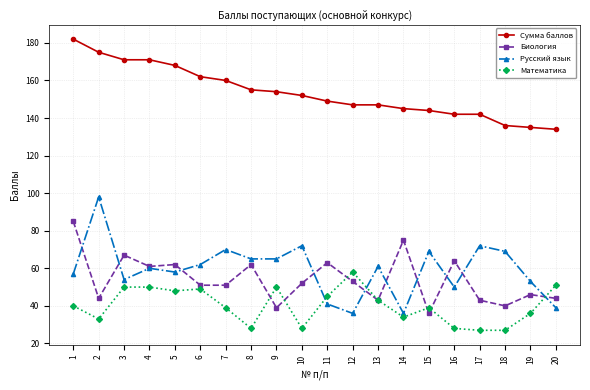

True or false: Сумма баллов has a value of 99 at 16.

False